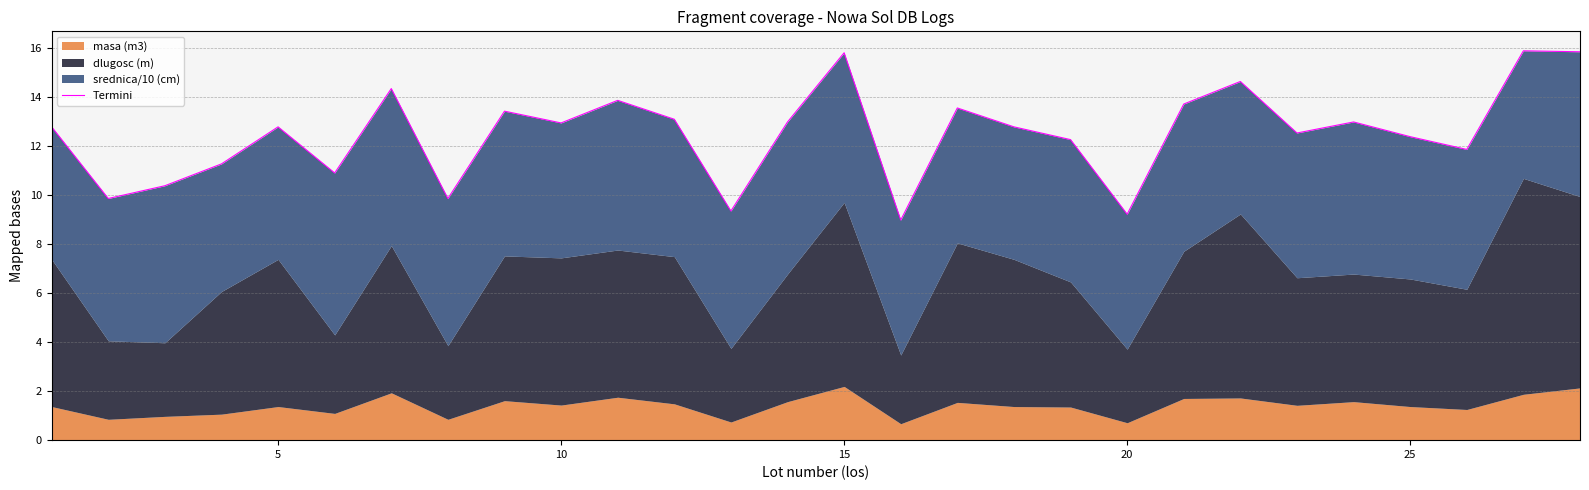

How many interior local valleys (lower than both neighbors) does the data have?

9